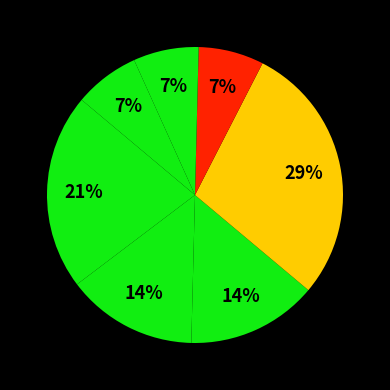

Count the number of slices in the pie.

7